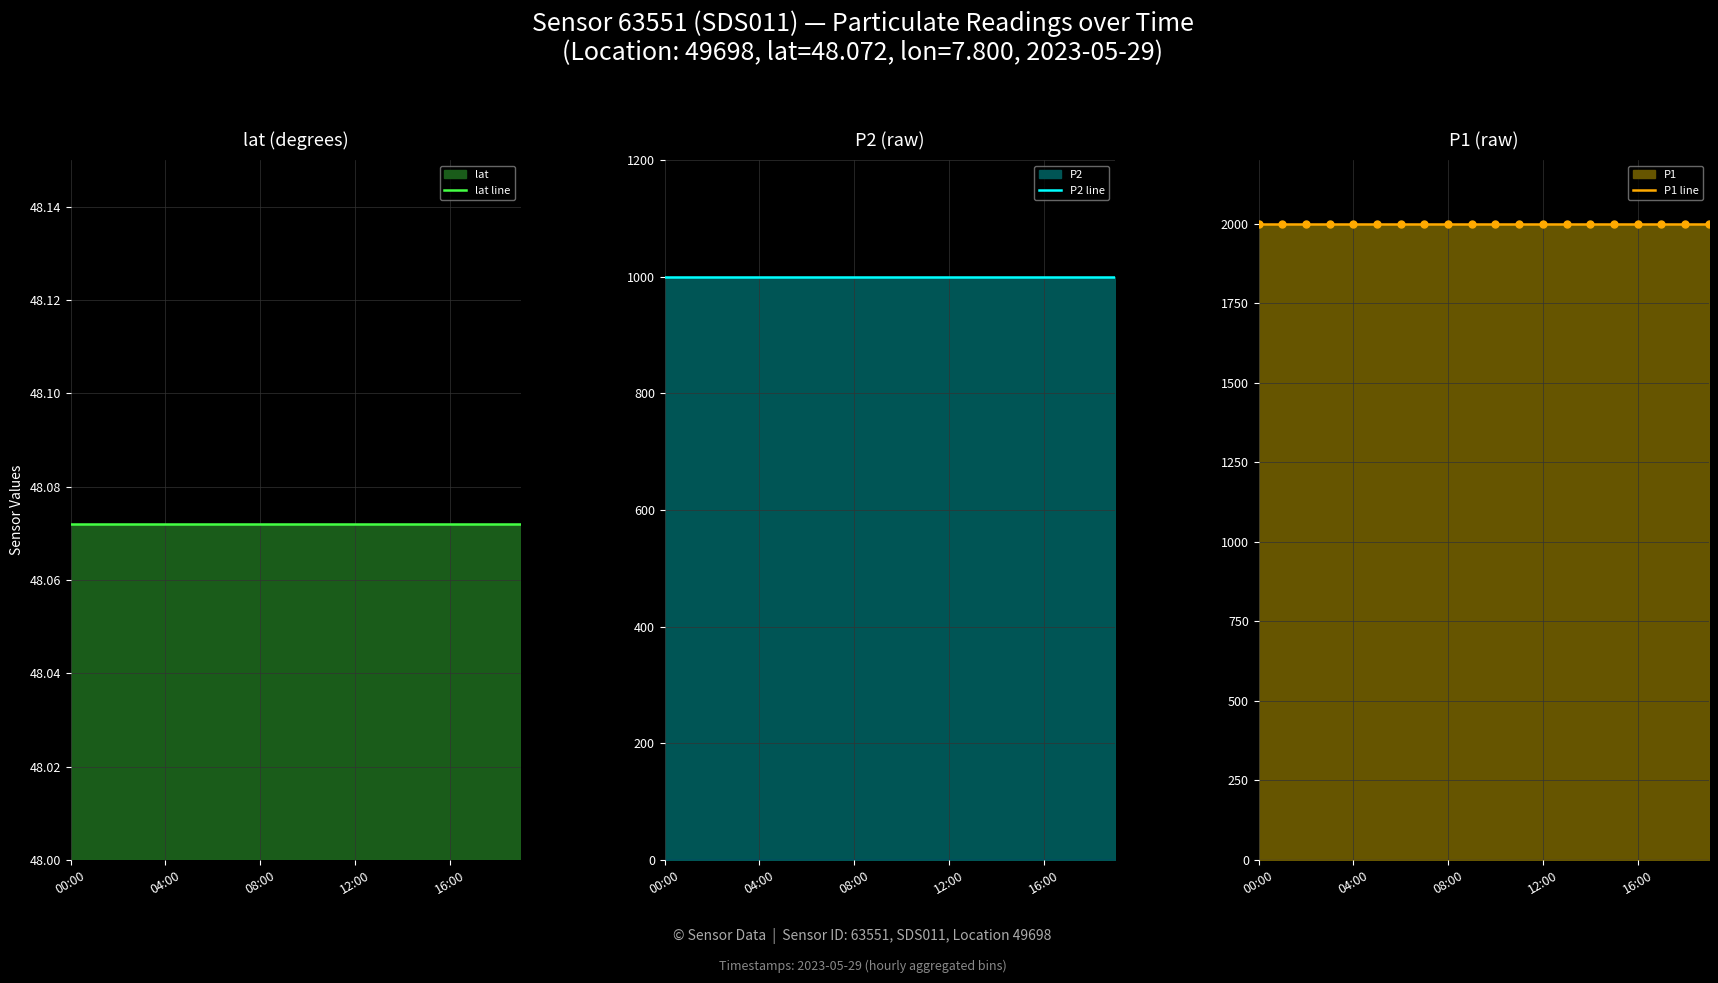

What is the average value of the P2 line series?

999.9